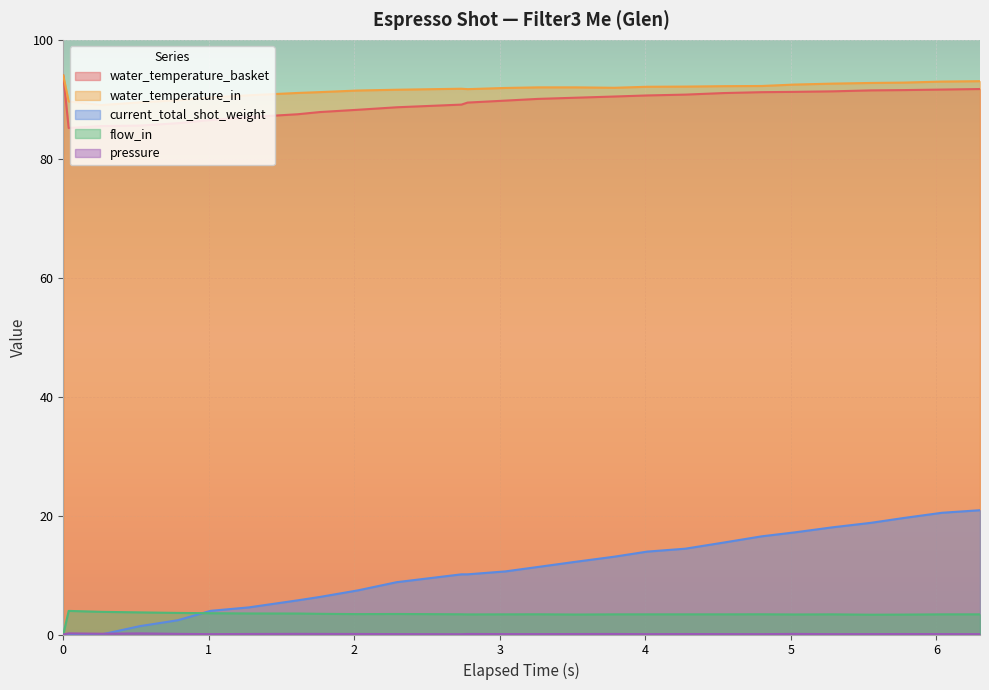

Is it true that water_temperature_basket equals 130.6 at 0.787?

False